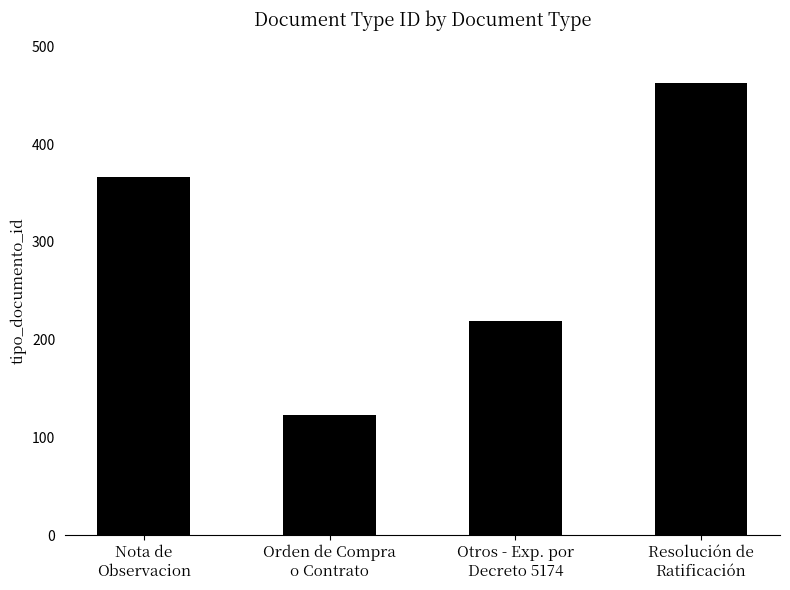

How many values are between 219 and 463?

3